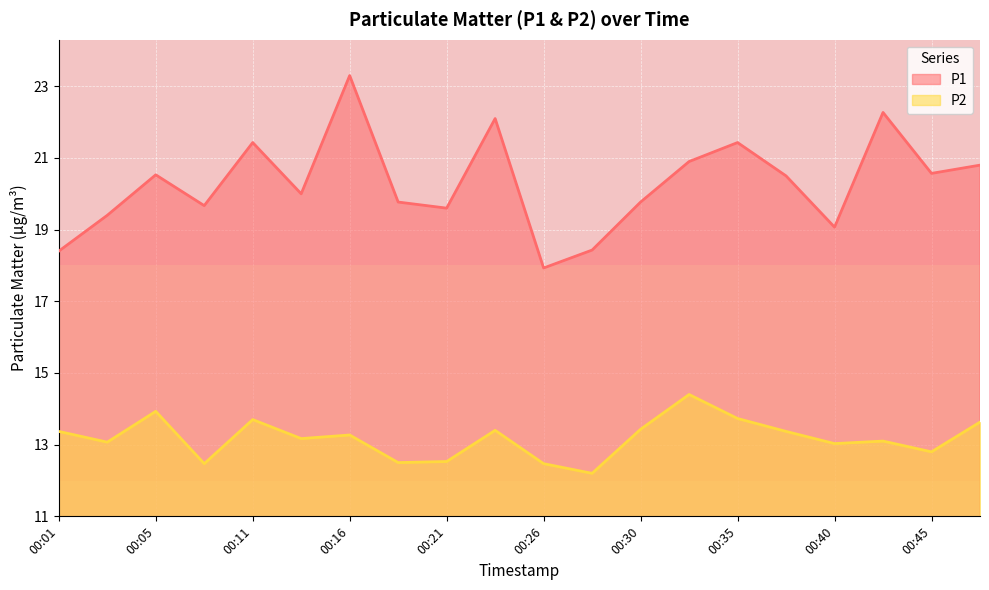

How many lines are shown in the chart?

2